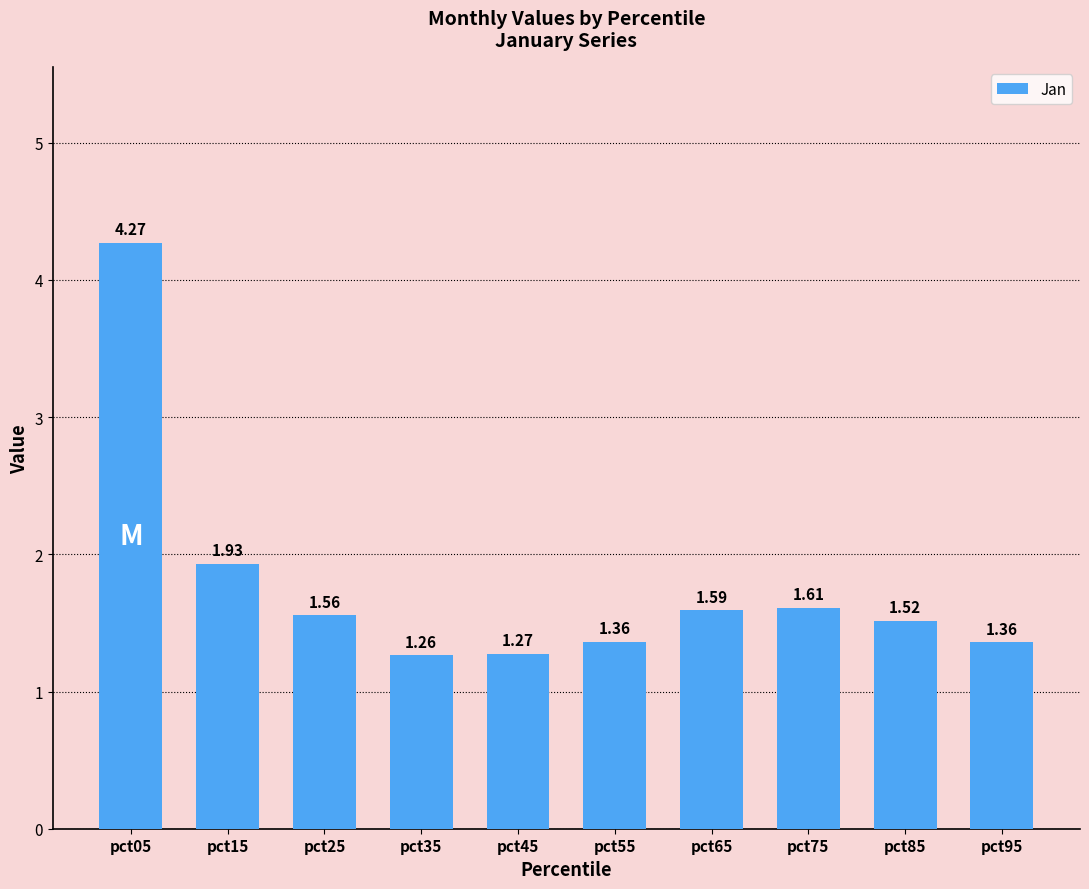

What is the sum of the values at pct35 and pct25?

2.8